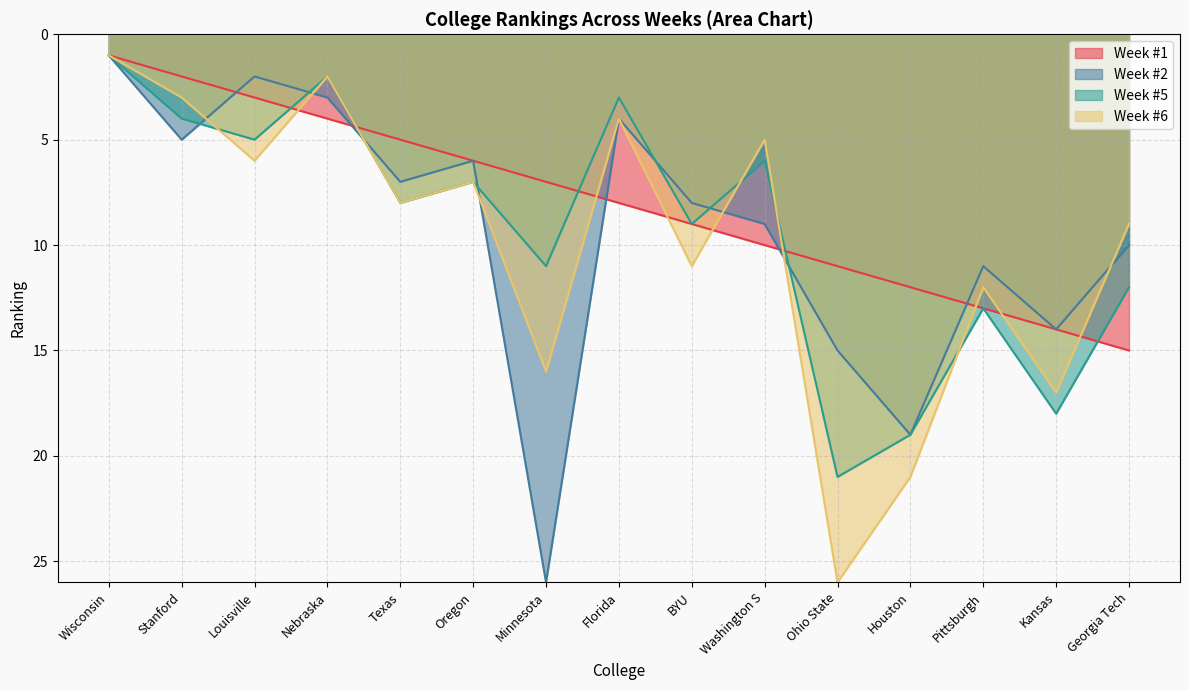

True or false: Week #6 and Week #2 cross at least once.

True